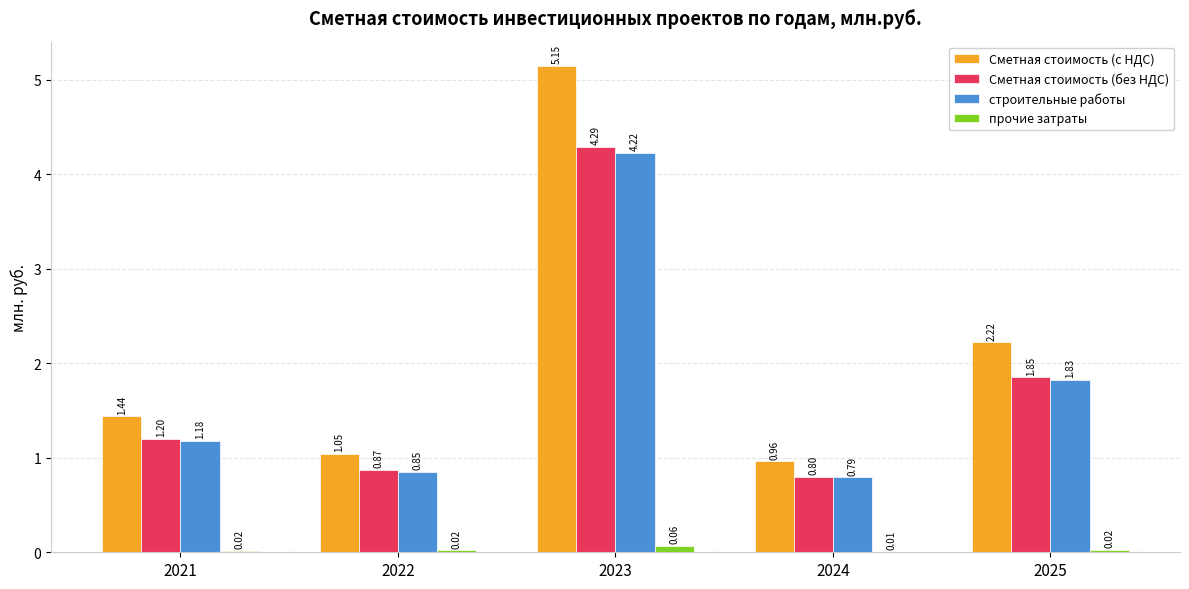

Is the value of Сметная стоимость (с НДС) at 2021 greater than the value of Сметная стоимость (без НДС) at 2021?

Yes